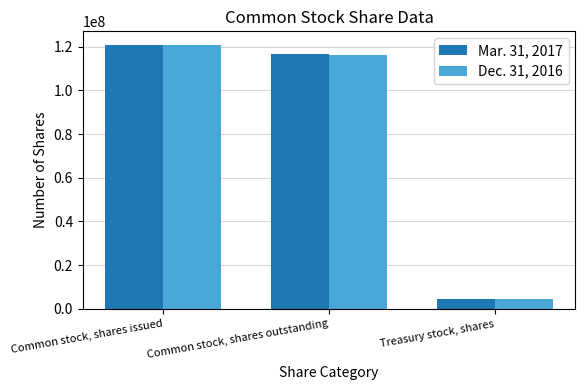

At Treasury stock, shares, list the series in order from smallest to largest.

Dec. 31, 2016, Mar. 31, 2017